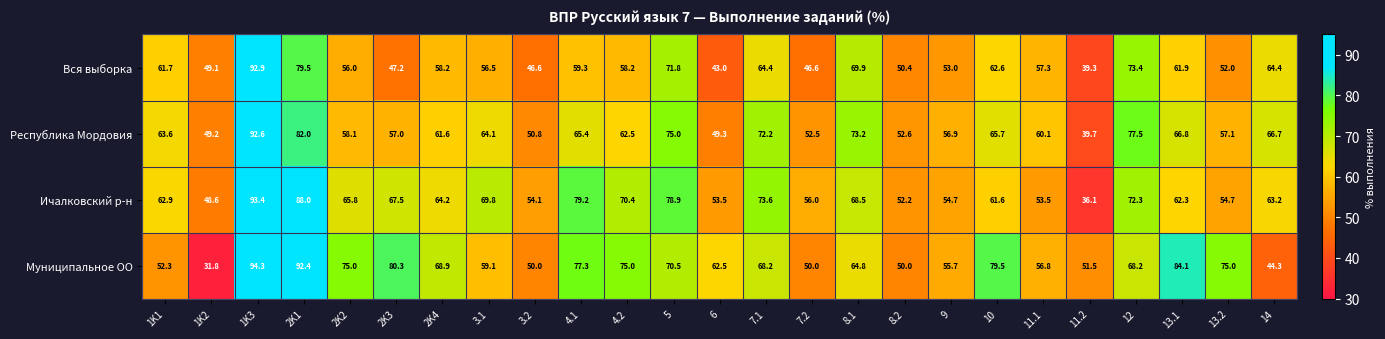

What is the spread (max minus min) of values at 1K2?

17.4